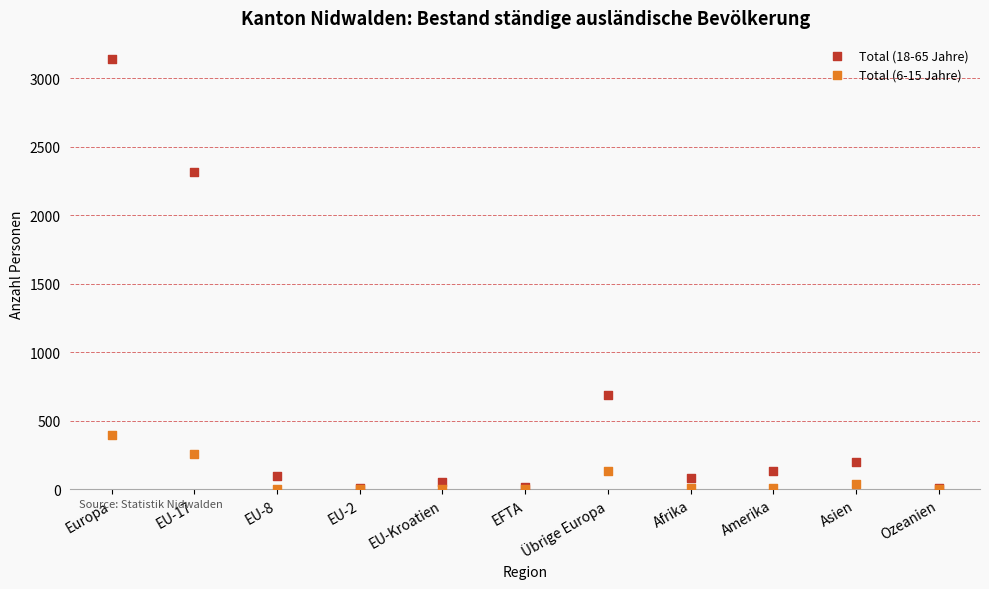

Across all series, what Y value is closest to 1569?

2319